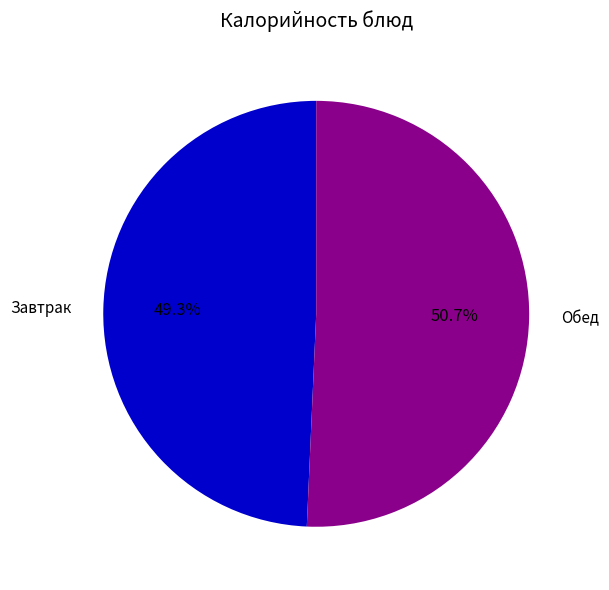

Which slice is the smallest?

Завтрак